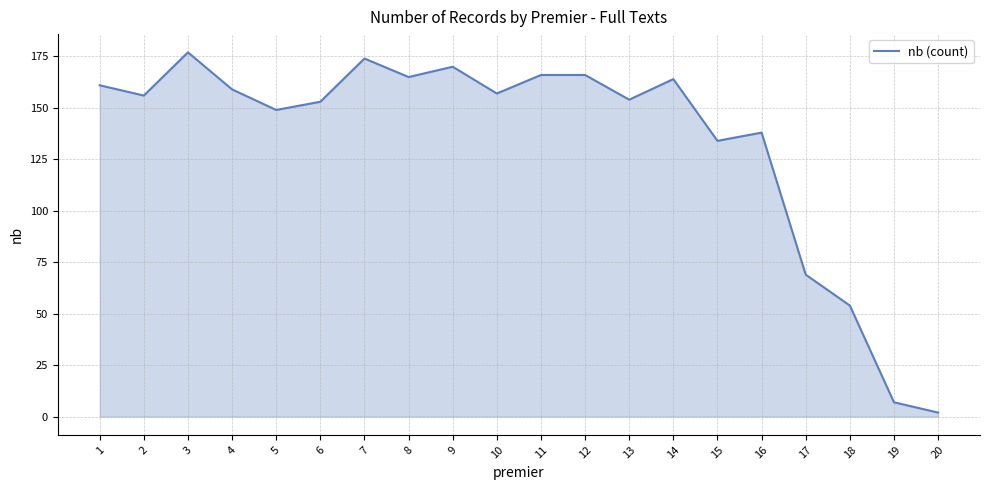

Reading left to right, what are all the values shown in this chart?

1=161	2=156	3=177	4=159	5=149	6=153	7=174	8=165	9=170	10=157	11=166	12=166	13=154	14=164	15=134	16=138	17=69	18=54	19=7	20=2